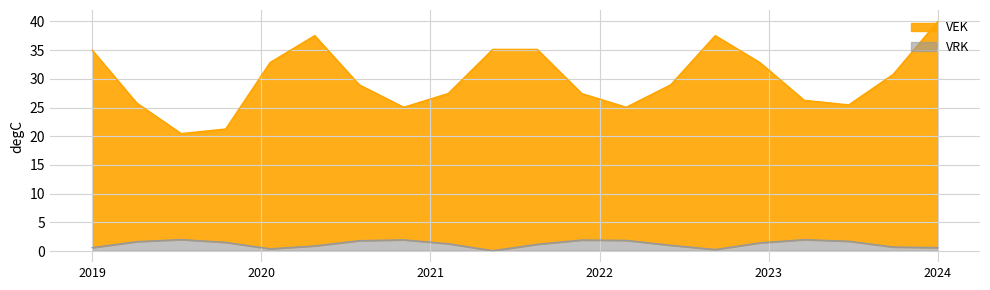

True or false: VEK and VRK cross at least once.

False